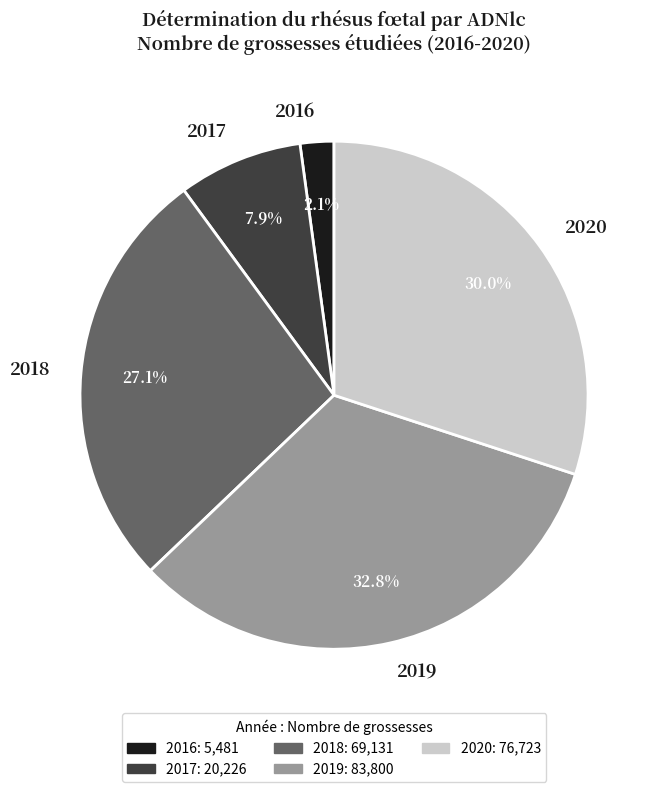

Count the number of slices in the pie.

5